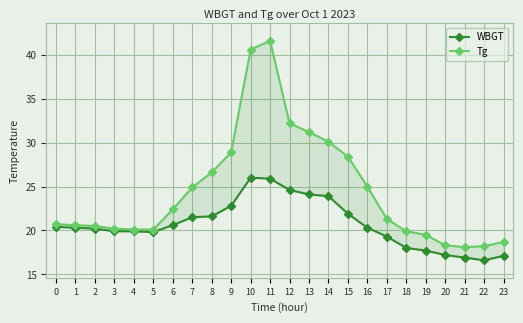

Reading left to right, what are all the values shown in this chart?

WBGT: 0=20.4	1=20.3	2=20.2	3=19.9	4=19.9	5=19.8	6=20.6	7=21.5	8=21.6	9=22.8	10=26.0	11=25.9	12=24.6	13=24.1	14=23.9	15=21.9	16=20.3	17=19.3	18=18.0	19=17.7	20=17.2	21=16.9	22=16.6	23=17.1
Tg: 0=20.7	1=20.6	2=20.5	3=20.2	4=20.1	5=20.1	6=22.4	7=24.9	8=26.6	9=28.9	10=40.6	11=41.6	12=32.2	13=31.2	14=30.1	15=28.4	16=25.0	17=21.3	18=19.9	19=19.5	20=18.3	21=18.1	22=18.2	23=18.7